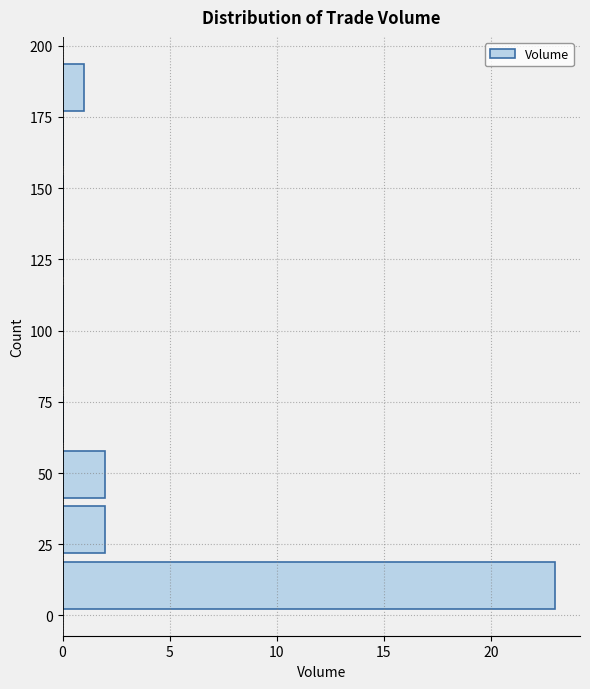

Around what value on the y-axis is the longest bar? Give the approximate position of its centre, as read against the axis.

10